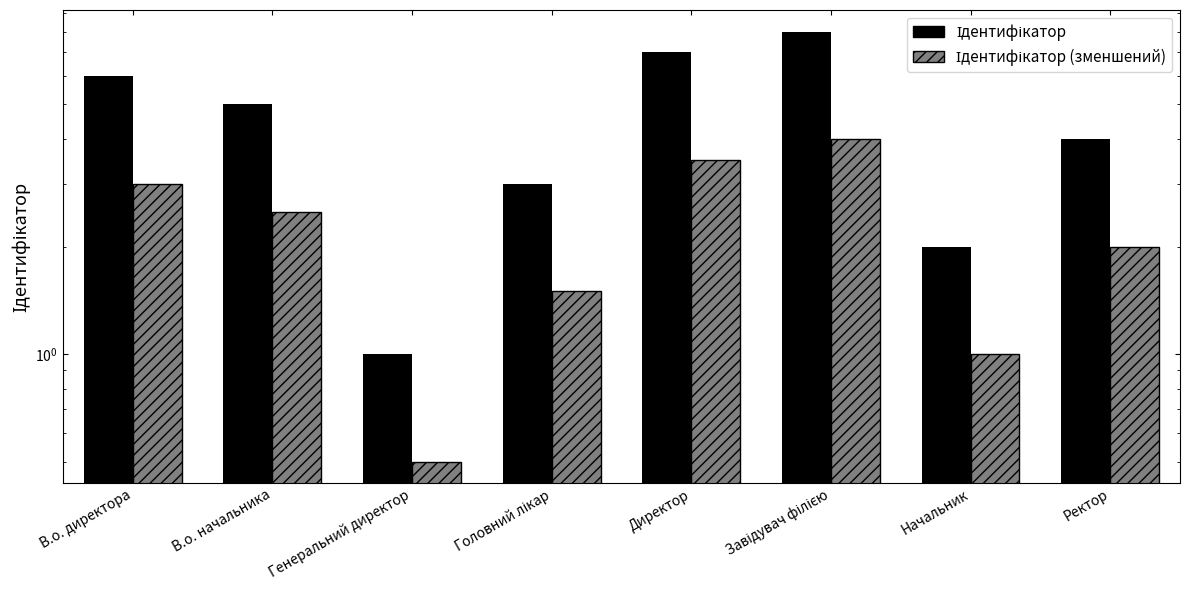

The value of Ідентифікатор at Головний лікар is 3.0. True or false?

True